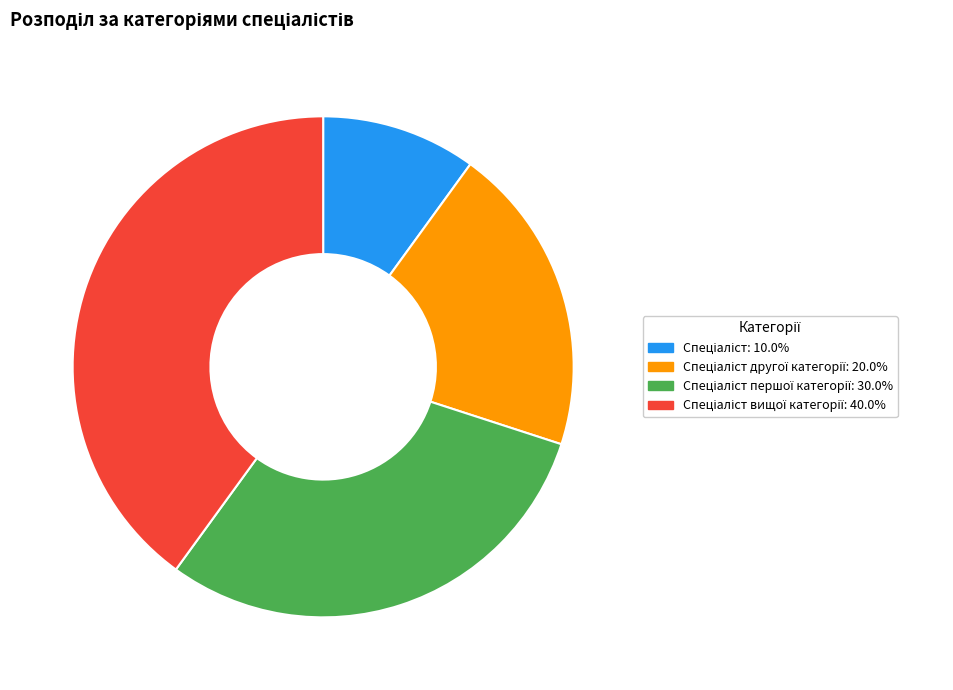

How many slices are in this pie chart?

4